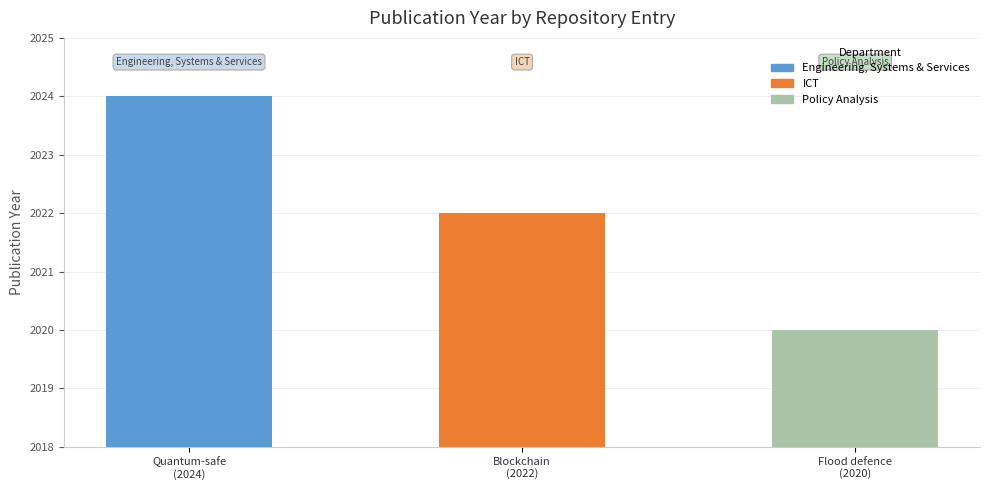

What is the greatest value displayed?

2024